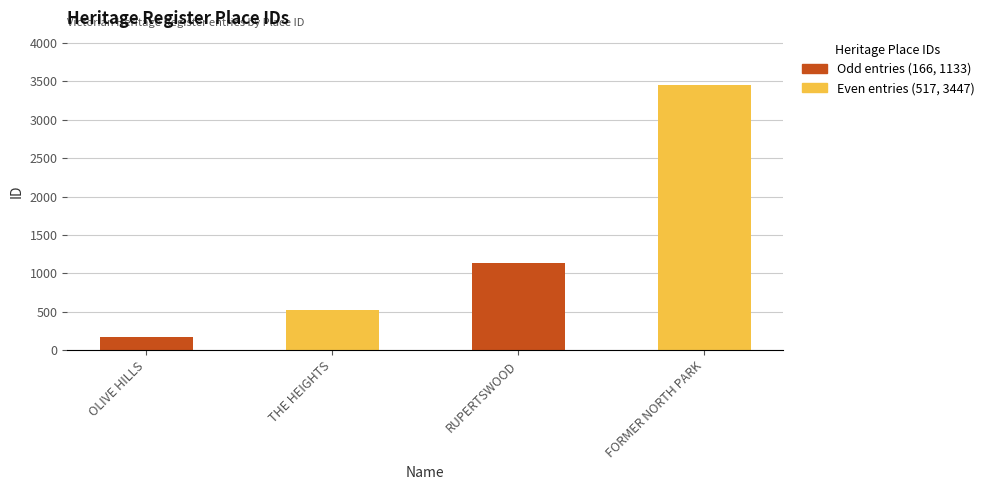

Reading left to right, list all the values displayed in this chart.

166	517	1133	3447